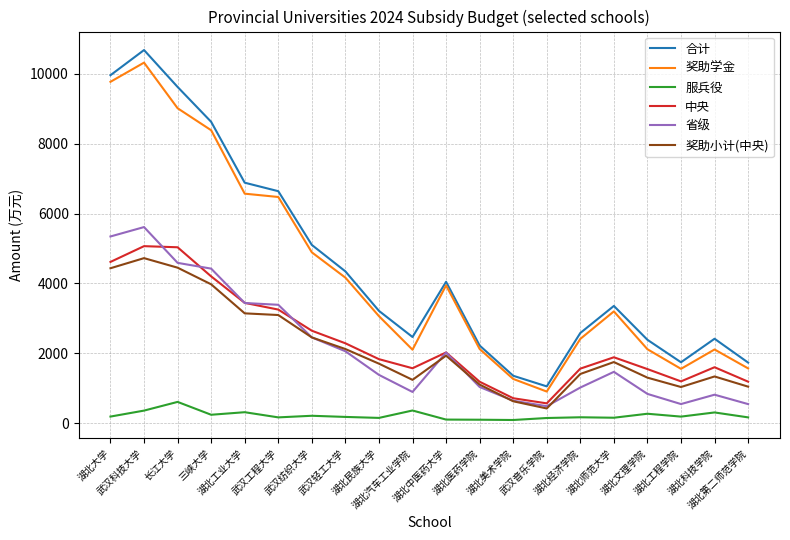

At which category is the sum across all series the highest?

武汉科技大学